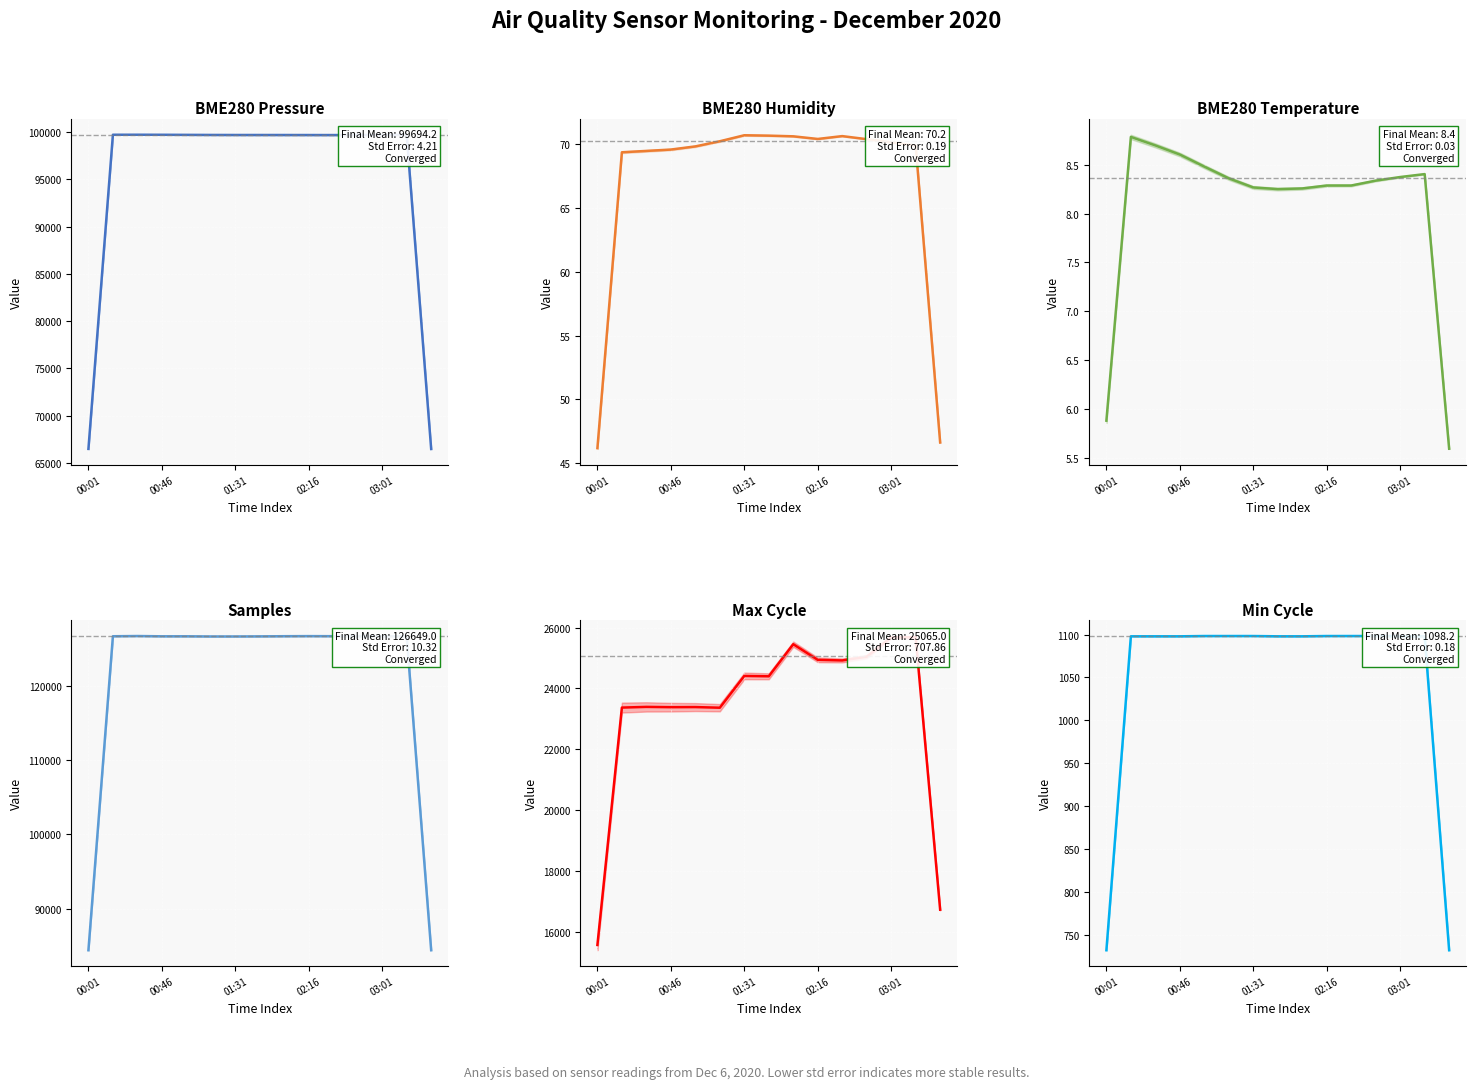

What is the sum of the Samples values at 13 and 11?

253292.3